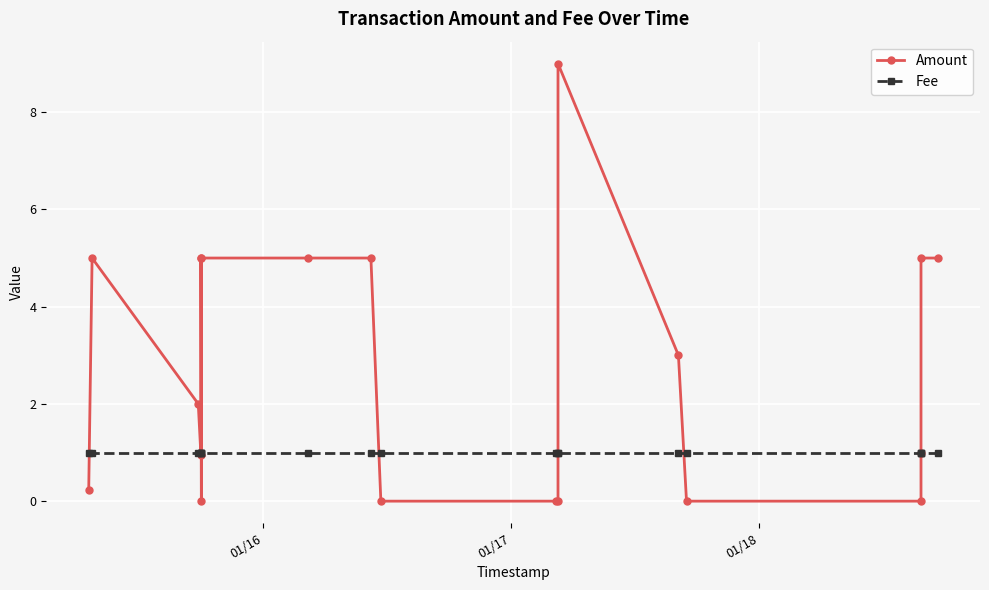

Is this an area chart (filled region under the line)?

No